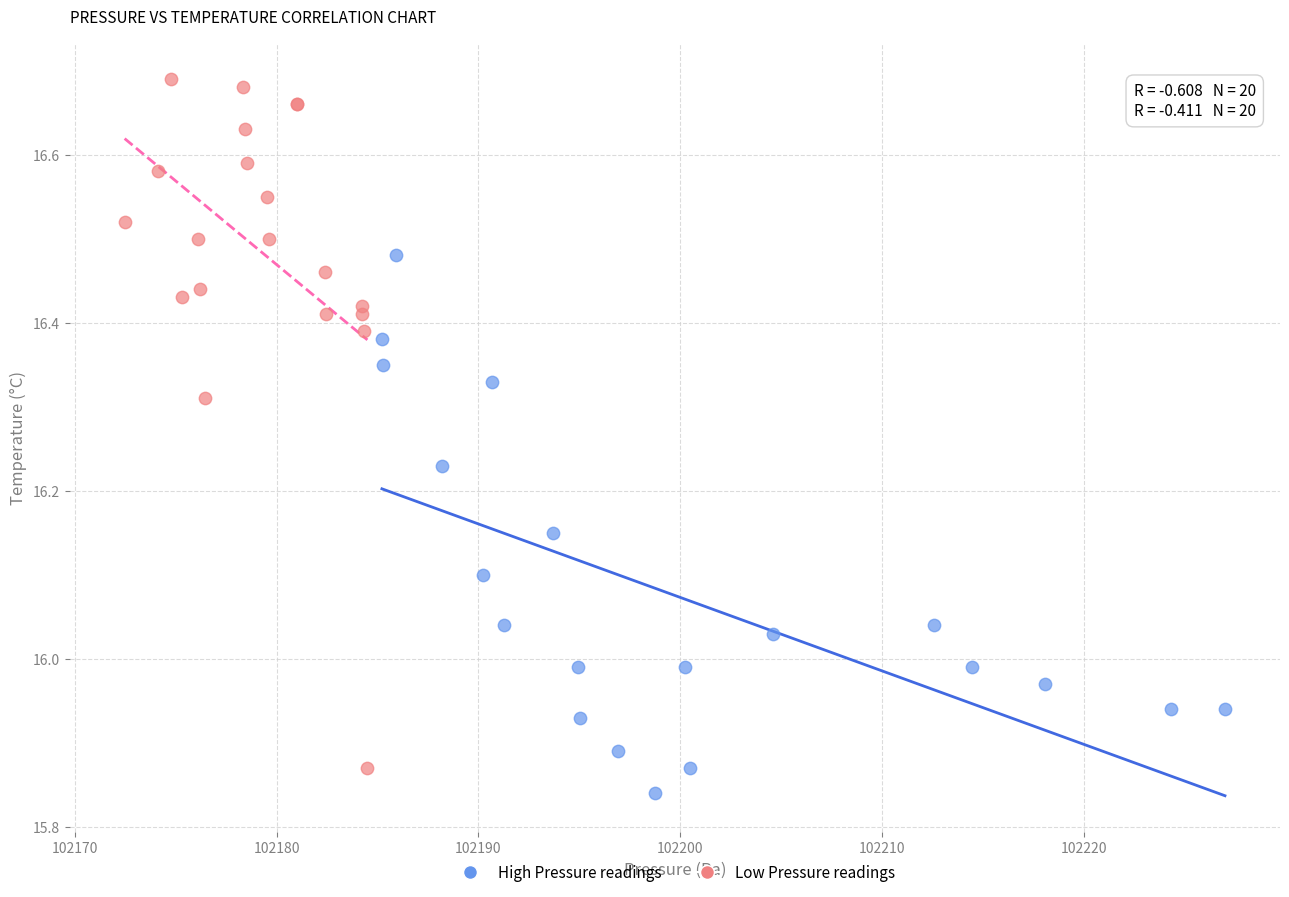

Which series has the largest Y range (max minus min)?

Low Pressure readings